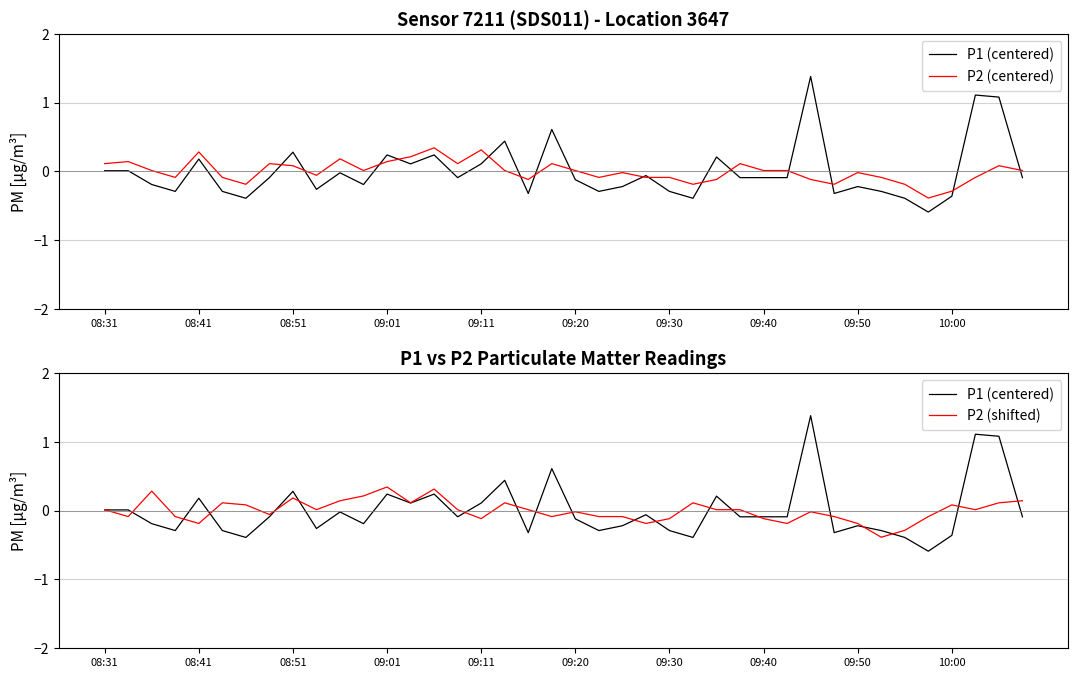

Where do P2 (centered) and P2 (shifted) first cross each other?

08:41 and 08:51